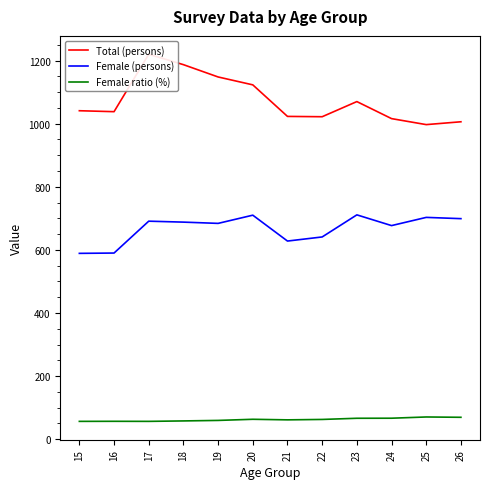

True or false: Female (persons) has more than 1 interior local peaks.

True